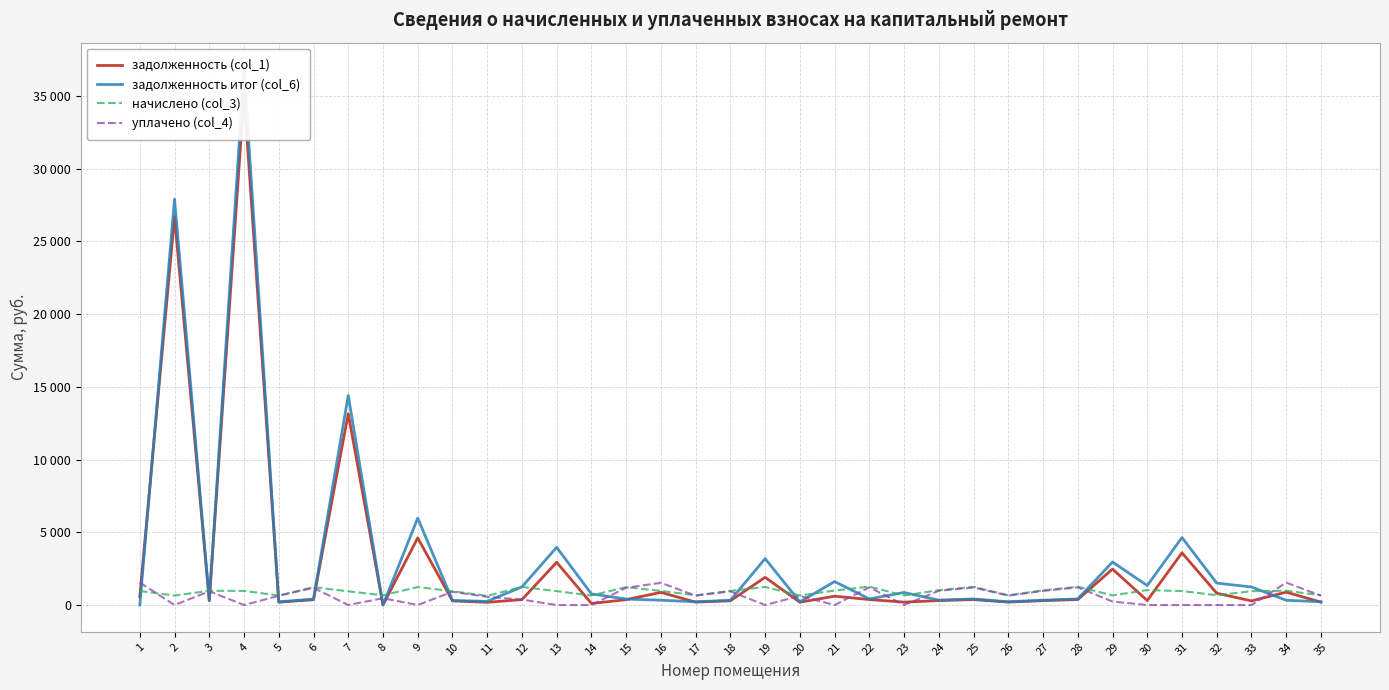

The уплачено (col_4) series shows 1020.5 at 30. True or false?

False